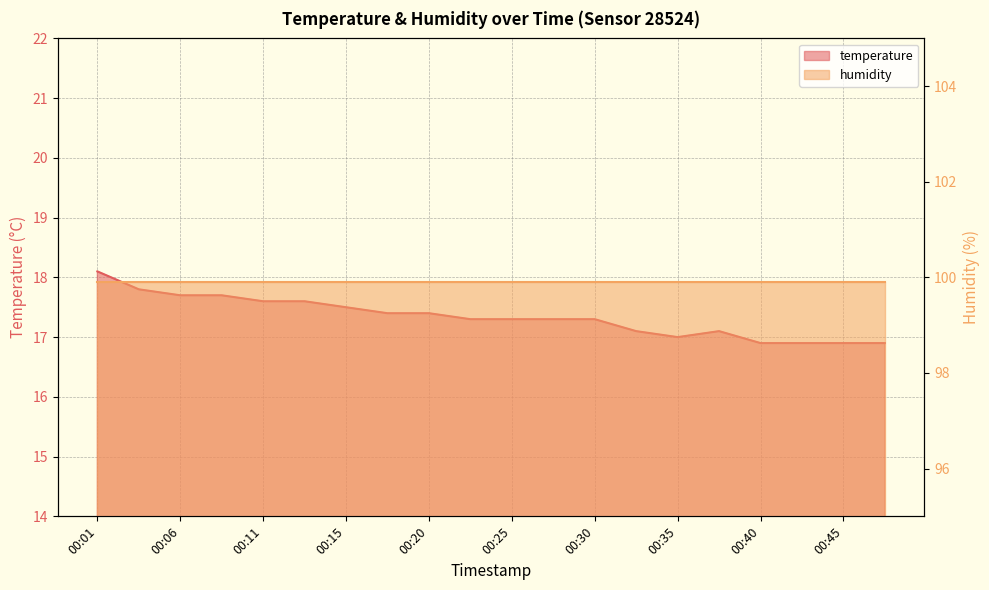

List the labels in order of value, smallest first.

00:40, 00:42, 00:45, 00:47, 00:35, 00:32, 00:37, 00:23, 00:25, 00:28, 00:30, 00:18, 00:20, 00:15, 00:11, 00:13, 00:06, 00:08, 00:03, 00:01